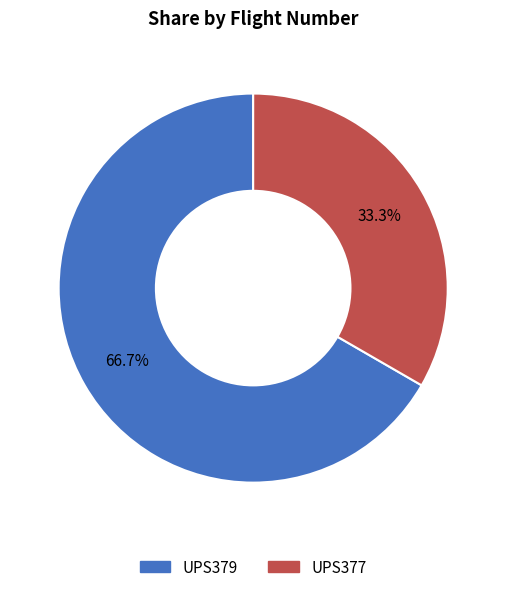

The UPS377 slice represents 33% of the pie. True or false?

True